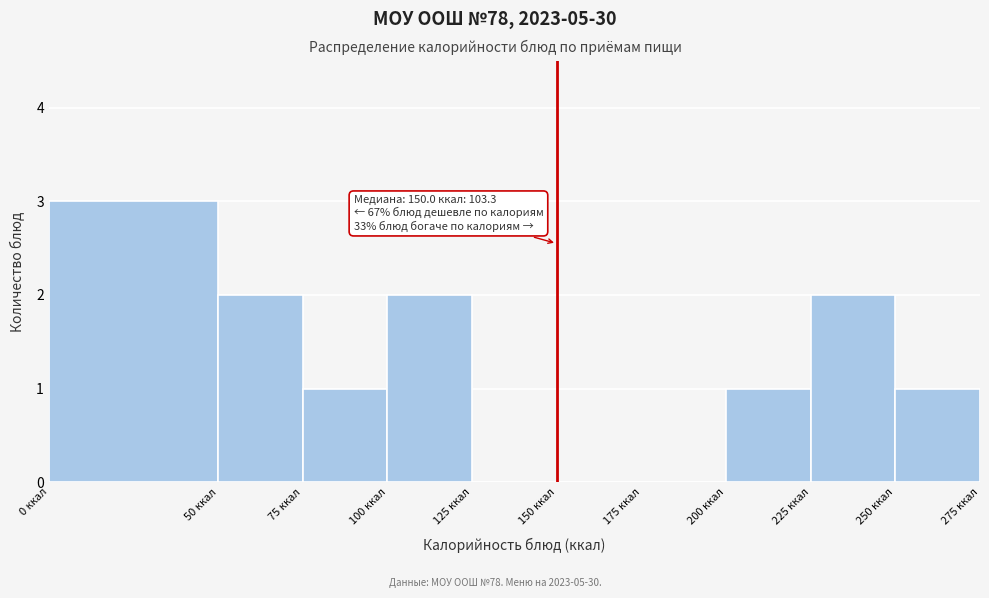

Over which range of the x-axis is the bar tallest?

0 to 50